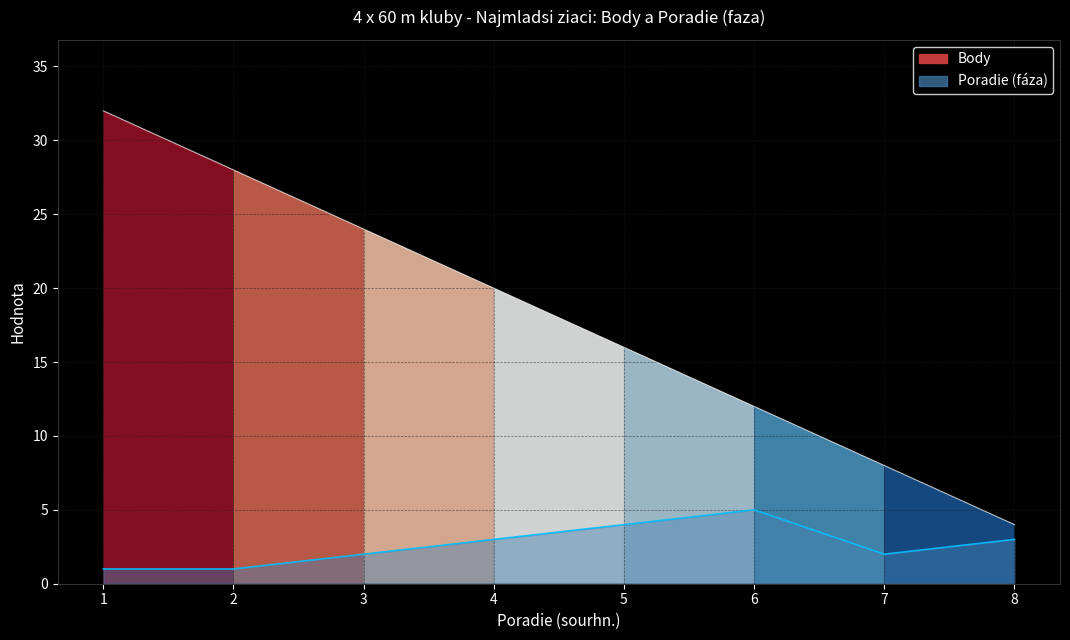

At which category is the sum across all series the highest?

1